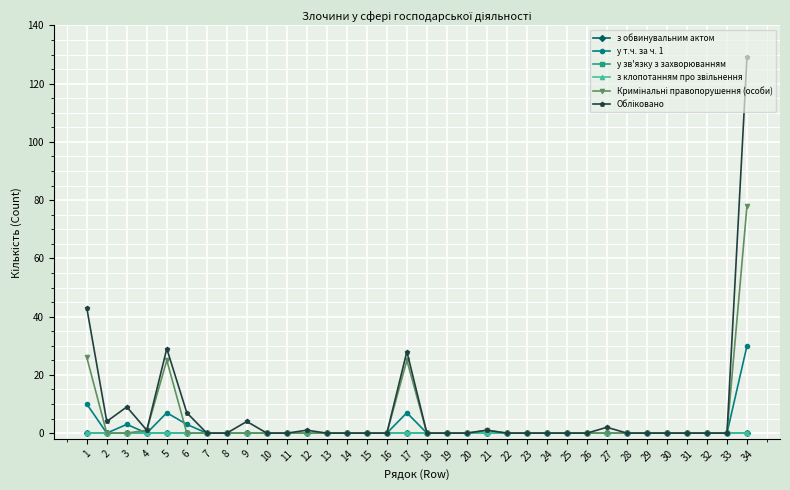

Which label corresponds to the smallest value in the chart?

1